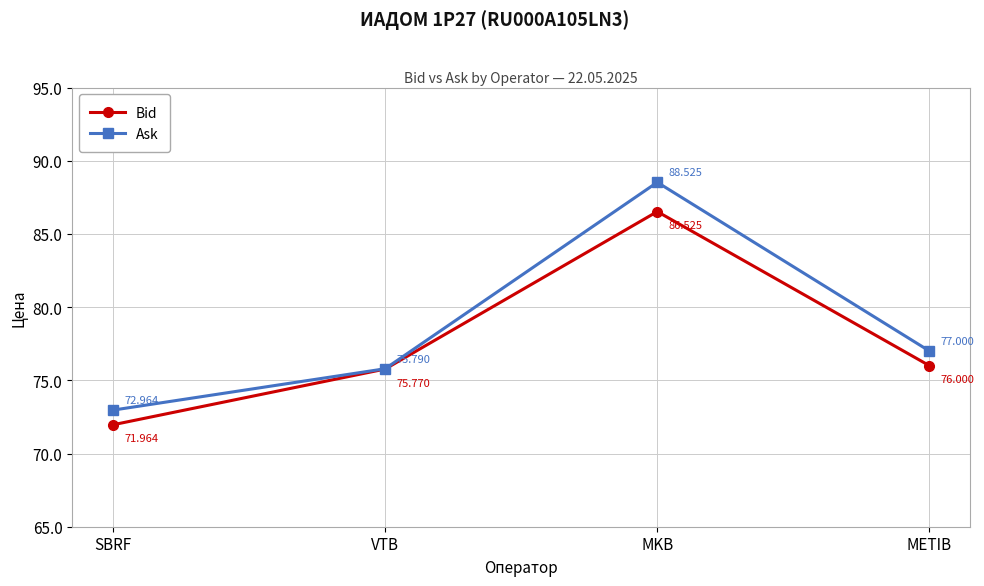

What is the greatest value displayed?

88.5